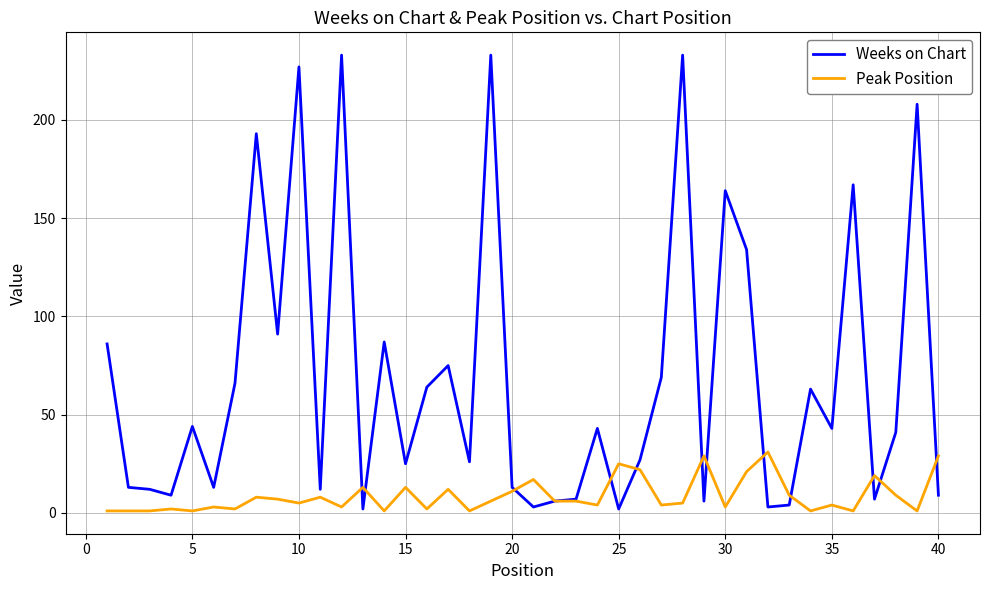

List the series in order of their peak value, lowest first.

Peak Position, Weeks on Chart